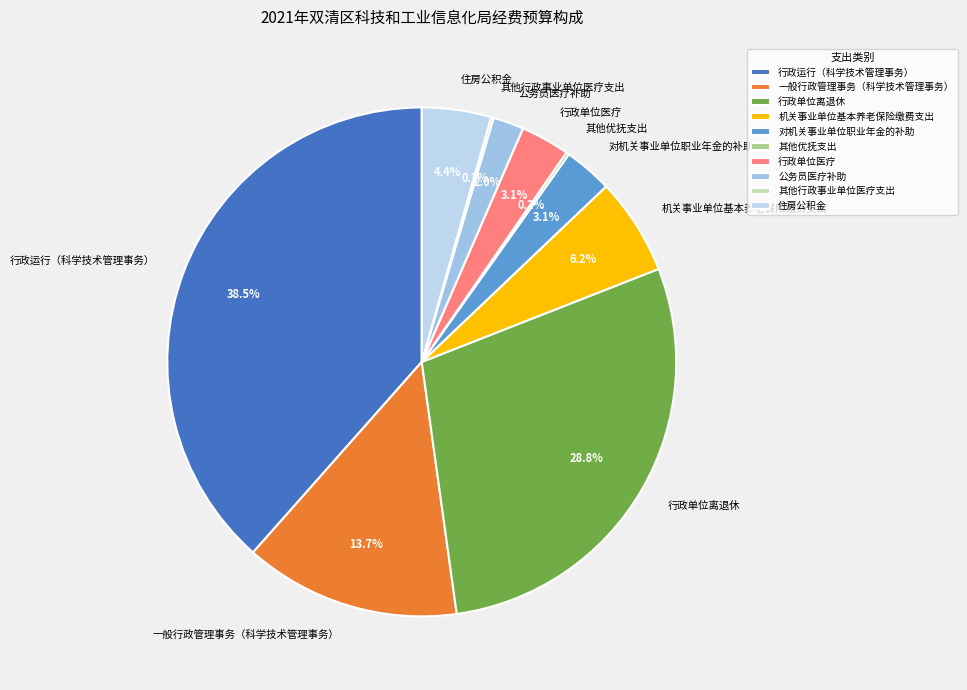

Is there a majority slice in this chart?

No